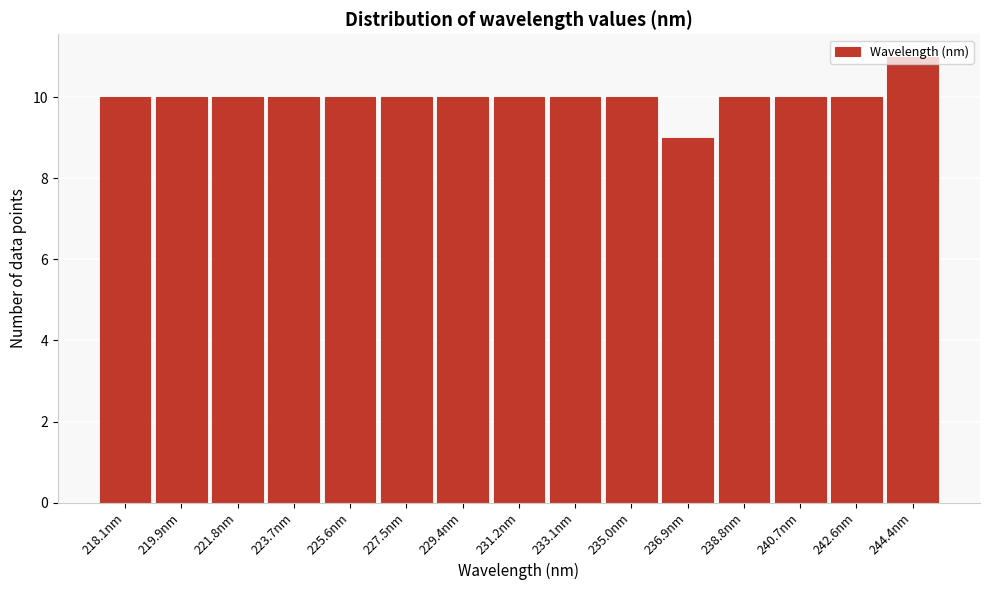

What position from the left is 221.8nm?

3